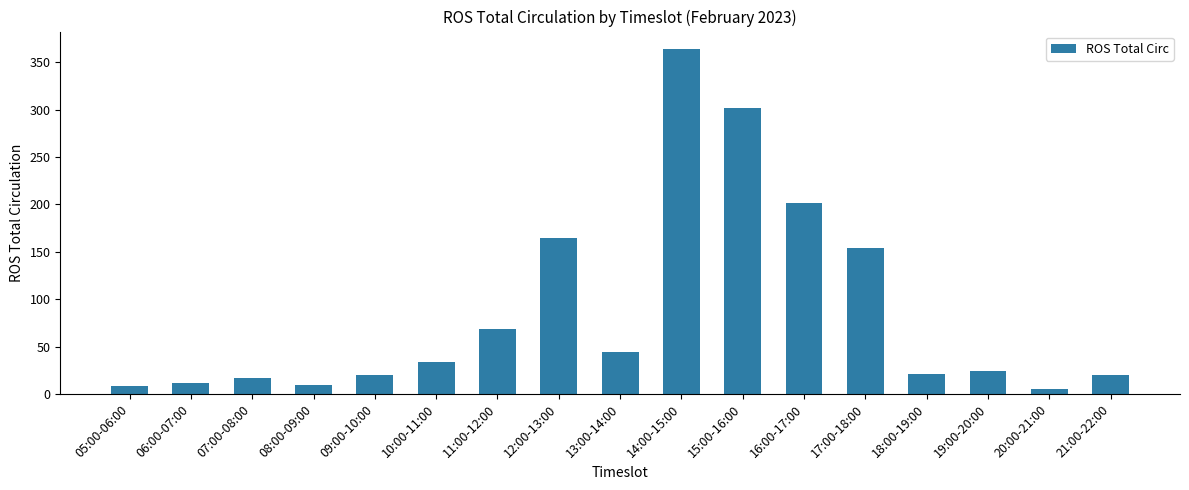

True or false: the data shows 154 at 17:00-18:00.

True